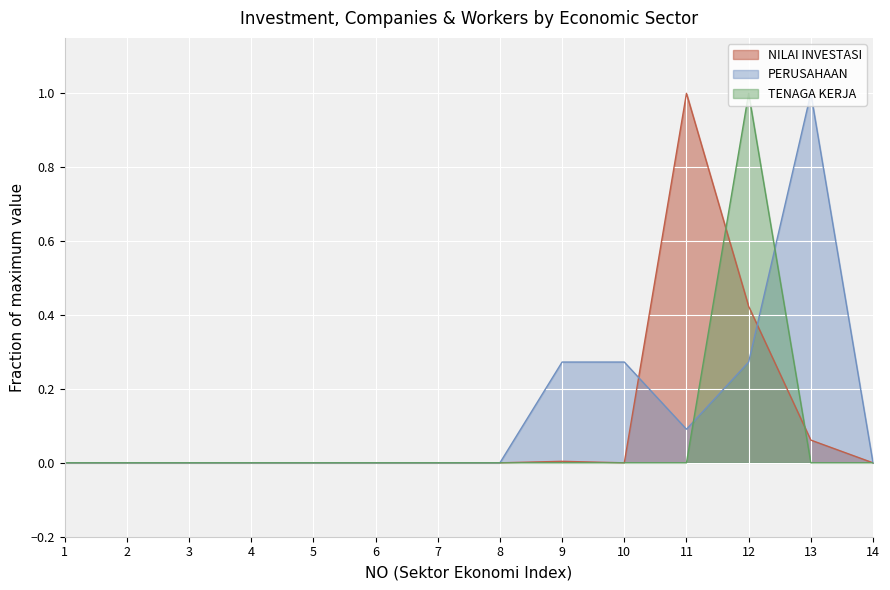

Which has a higher value, 12 or 8?

12